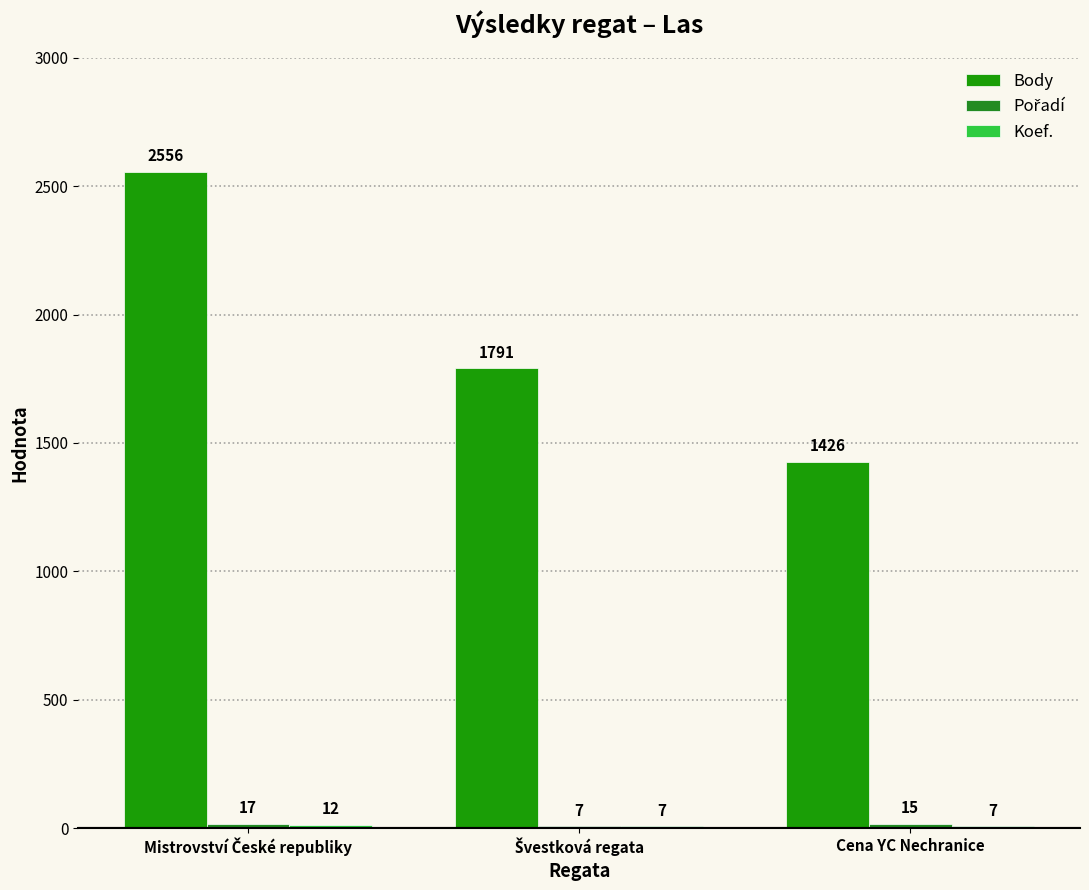

Reading left to right, list all the values displayed in this chart.

Body: Mistrovství České republiky=2556	Švestková regata=1791	Cena YC Nechranice=1426
Pořadí: Mistrovství České republiky=17	Švestková regata=7	Cena YC Nechranice=15
Koef.: Mistrovství České republiky=12	Švestková regata=7	Cena YC Nechranice=7